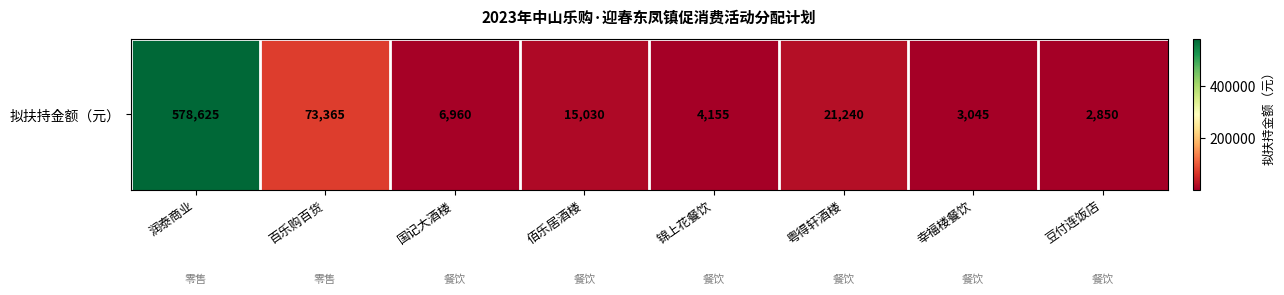

At which category does the chart reach its peak across all series?

润泰商业